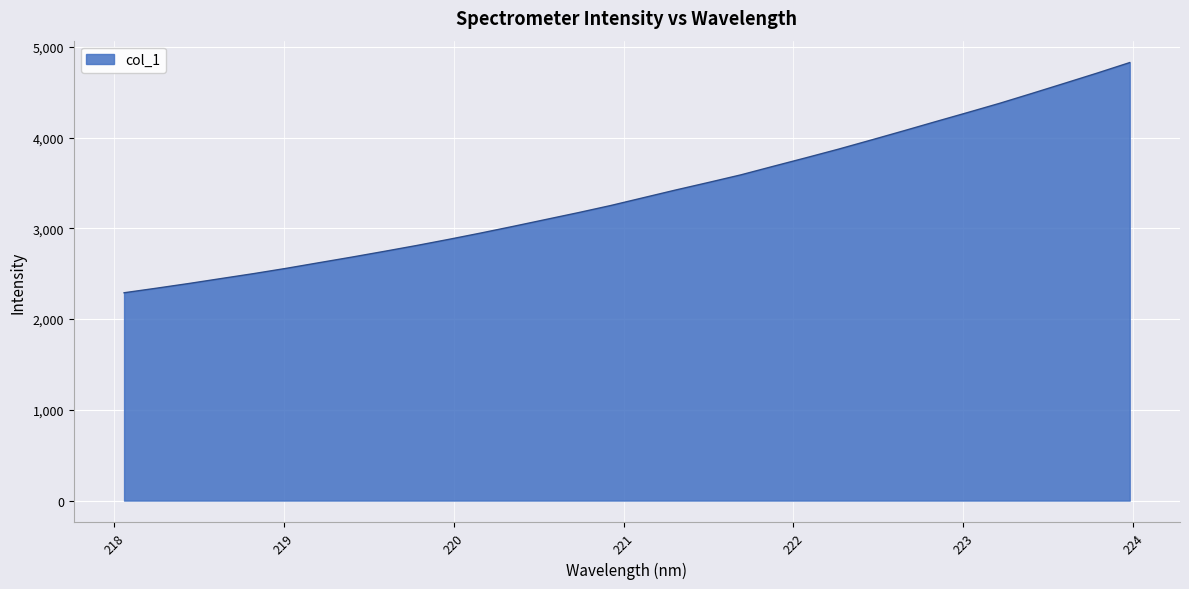

What is the difference between the maximum and minimum values?

2536.3